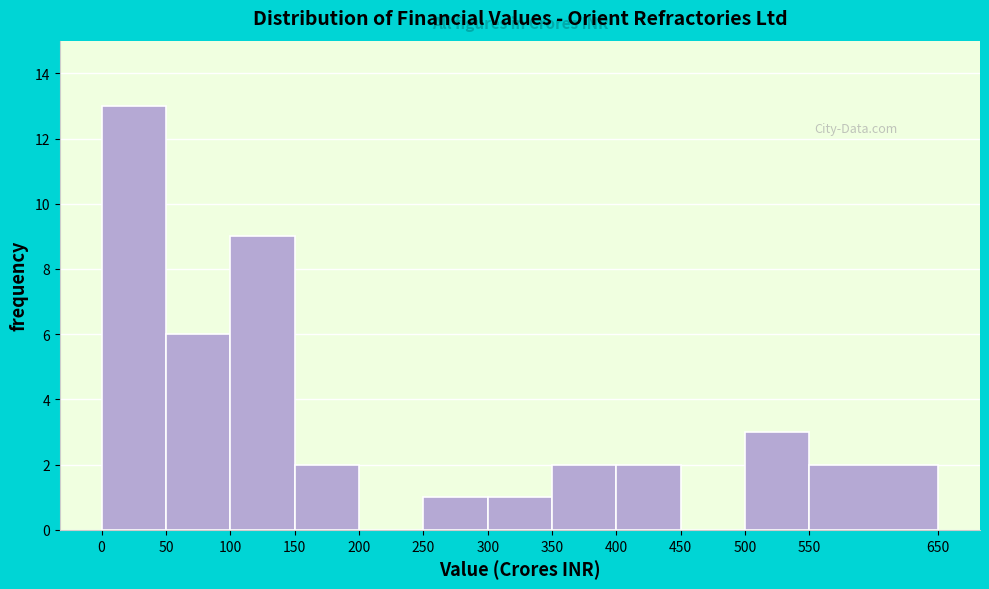

Which range on the x-axis has the tallest bar?

0 to 50